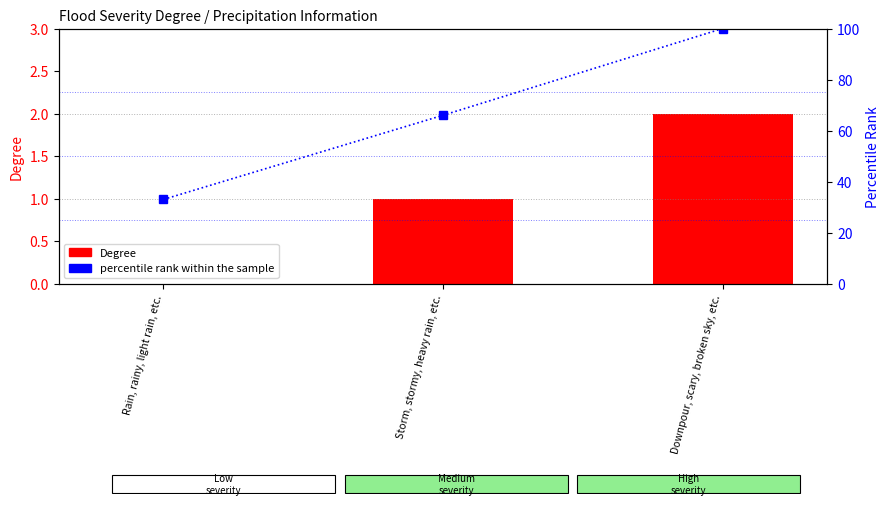

Rank the series by their maximum value, from highest to lowest.

percentile rank within the sample, Degree